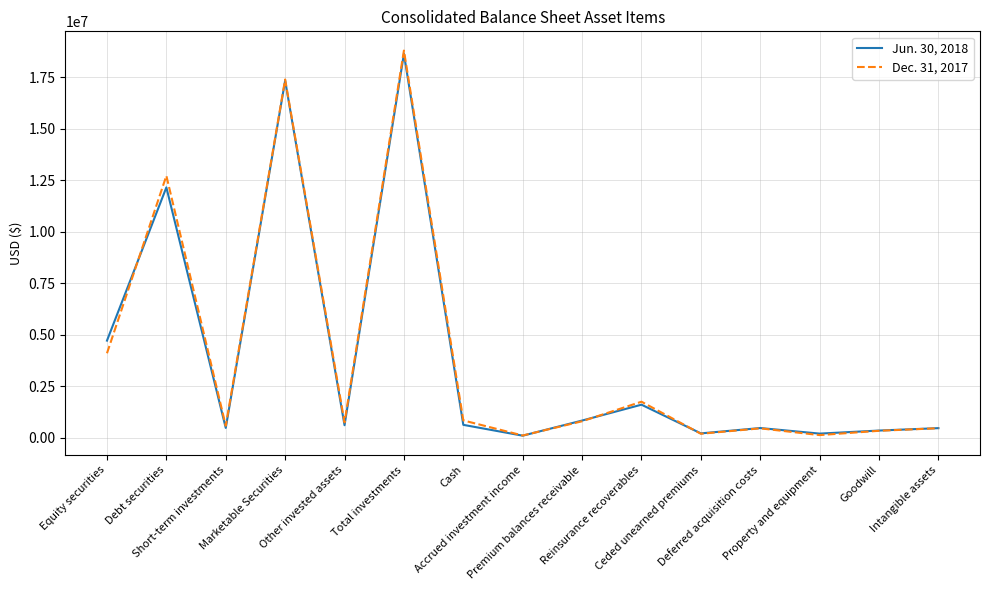

Where is the first local minimum for Jun. 30, 2018?

Short-term investments